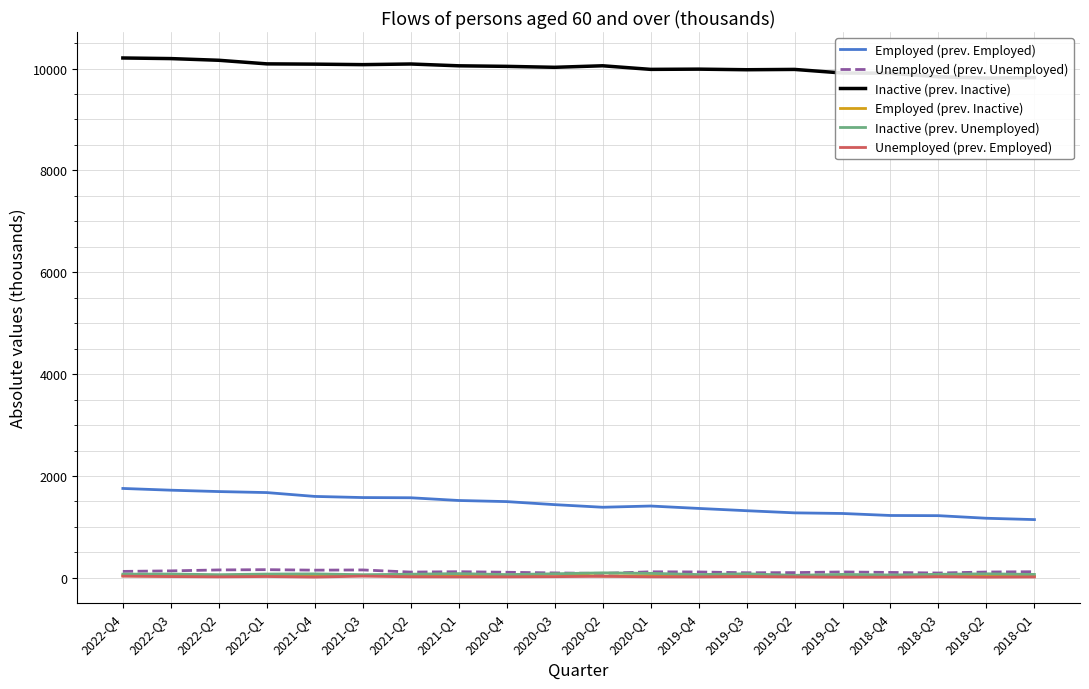

What is the difference between the second highest and minimum values in the Inactive (prev. Inactive) series?

382.9